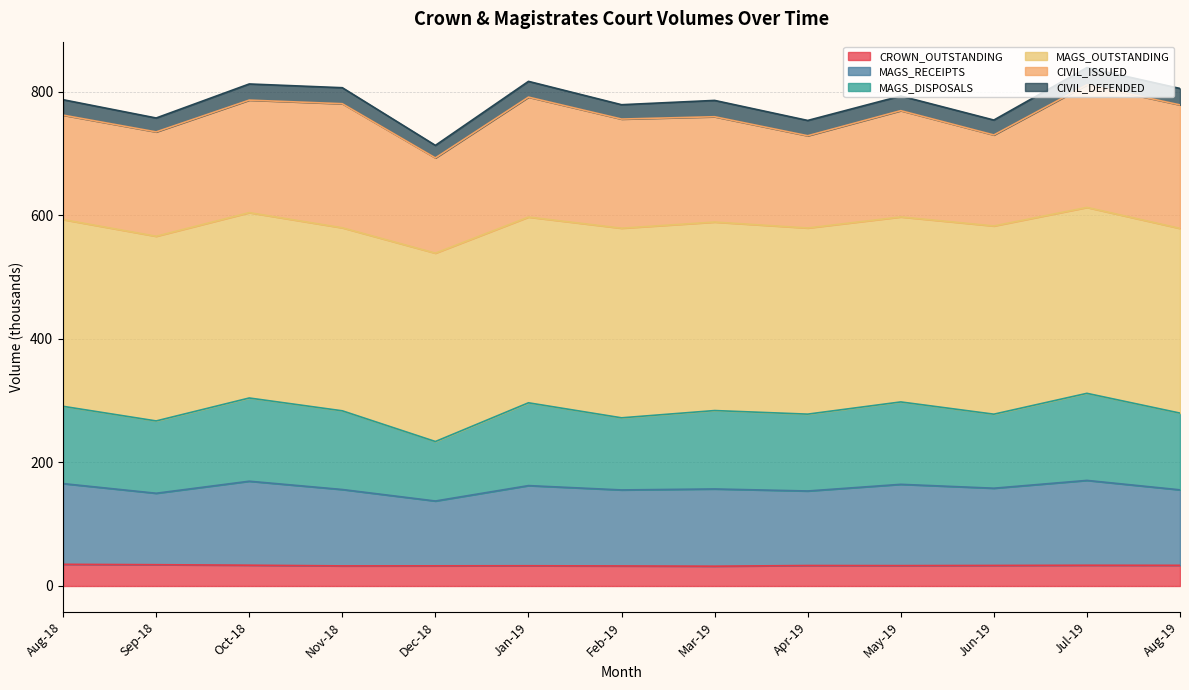

Where does the MAGS_DISPOSALS series first go above 283?

Aug-18